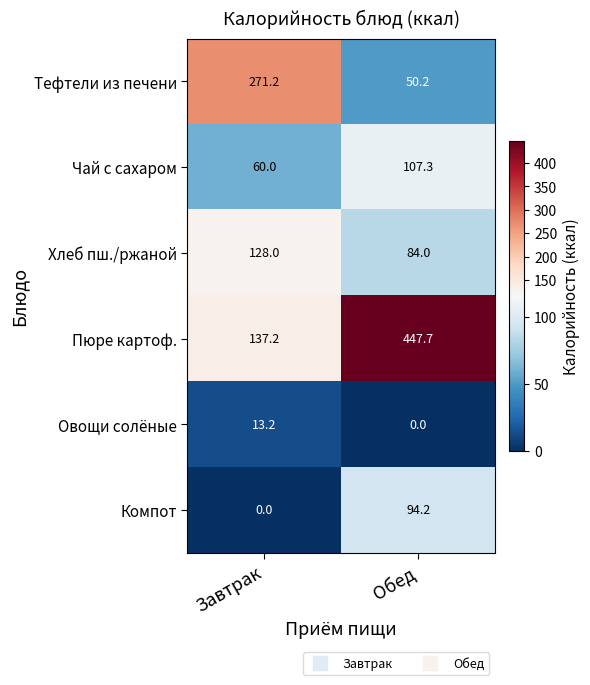

What is the spread (max minus min) of values at Обед?

447.7